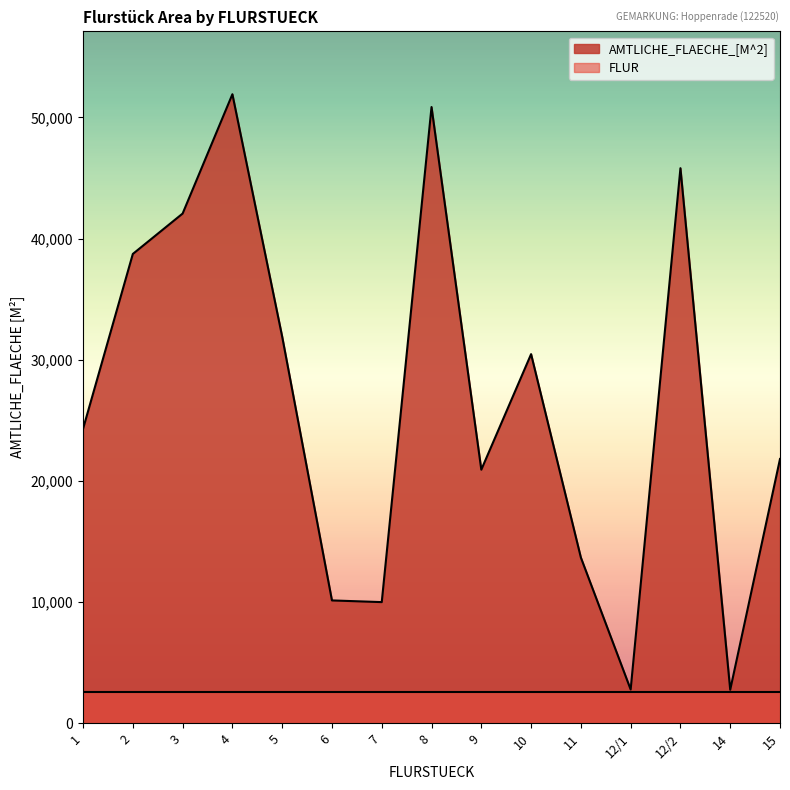

Rank the categories by value from lowest to highest.

14, 12/1, 7, 6, 11, 9, 15, 1, 10, 5, 2, 3, 12/2, 8, 4